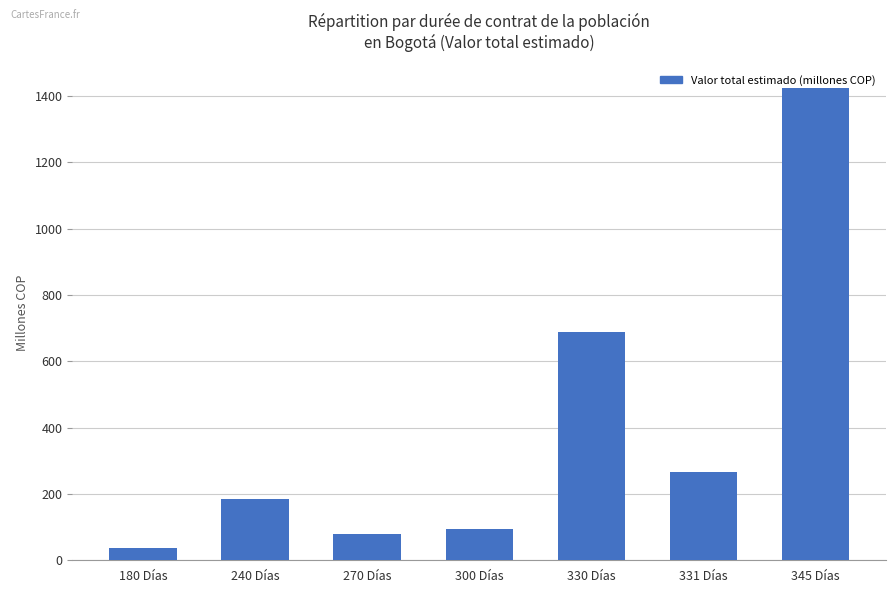

Is it true that the value at 300 Días is 40.1?

False